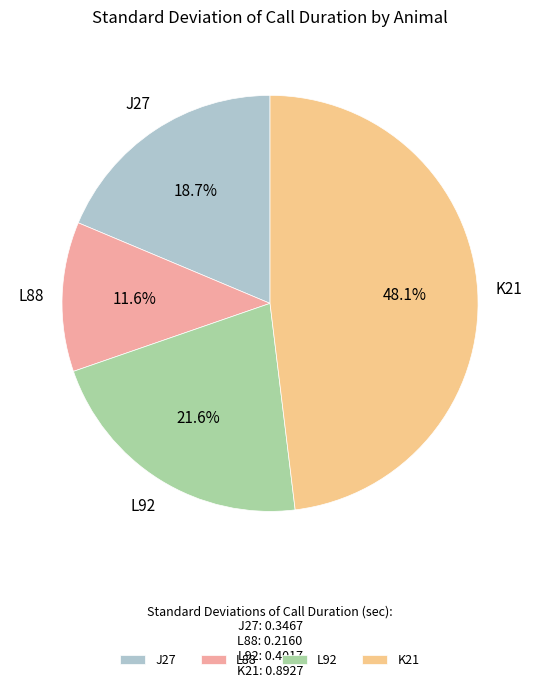

Which slice is the largest?

K21